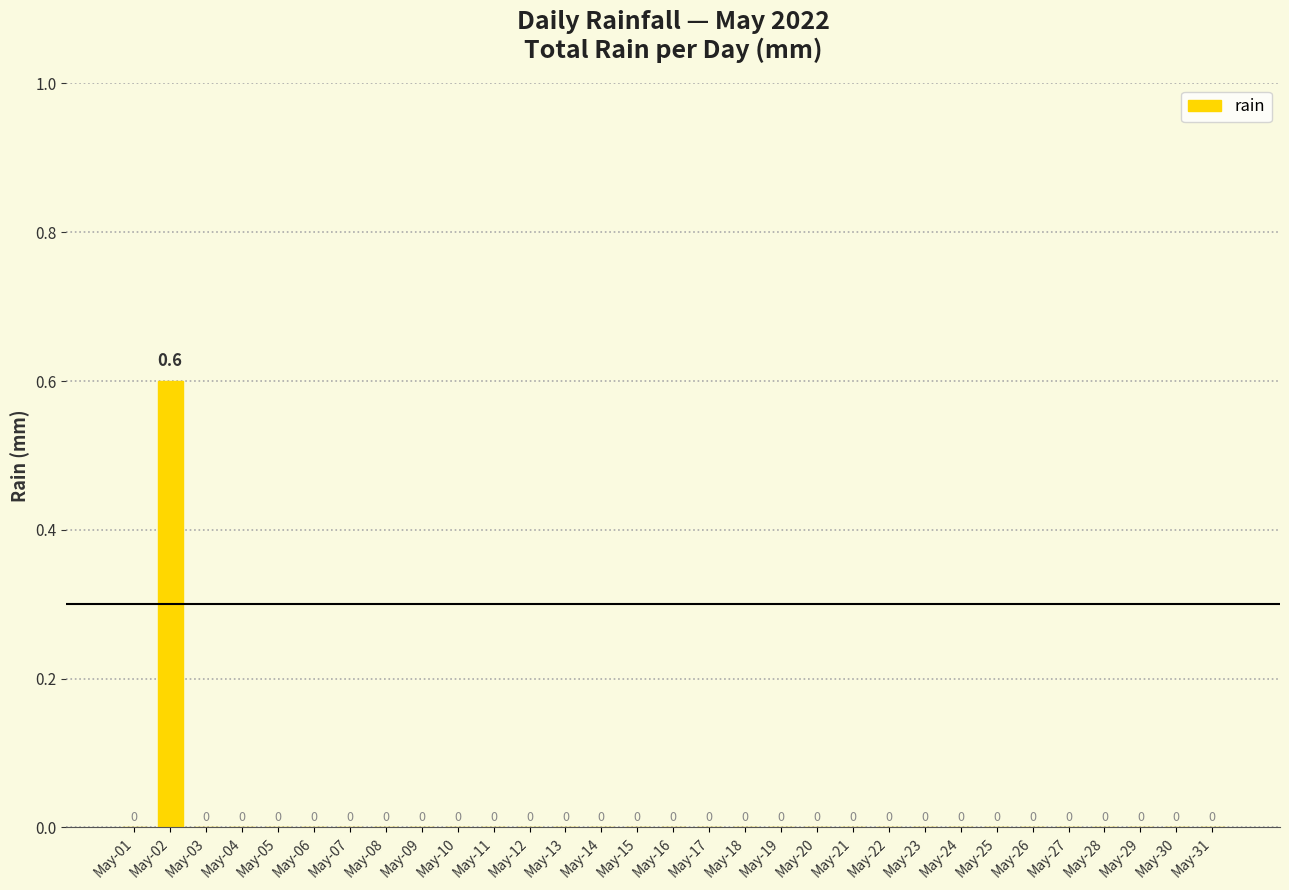

True or false: the data shows 0.4 at May-08.

False